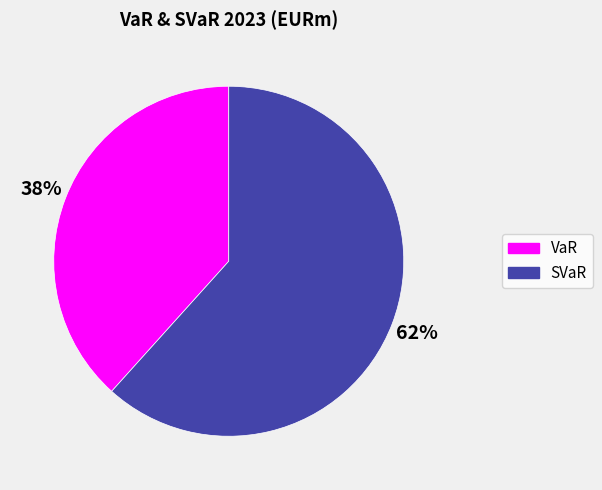

Combined, do VaR and SVaR account for over 50%?

Yes